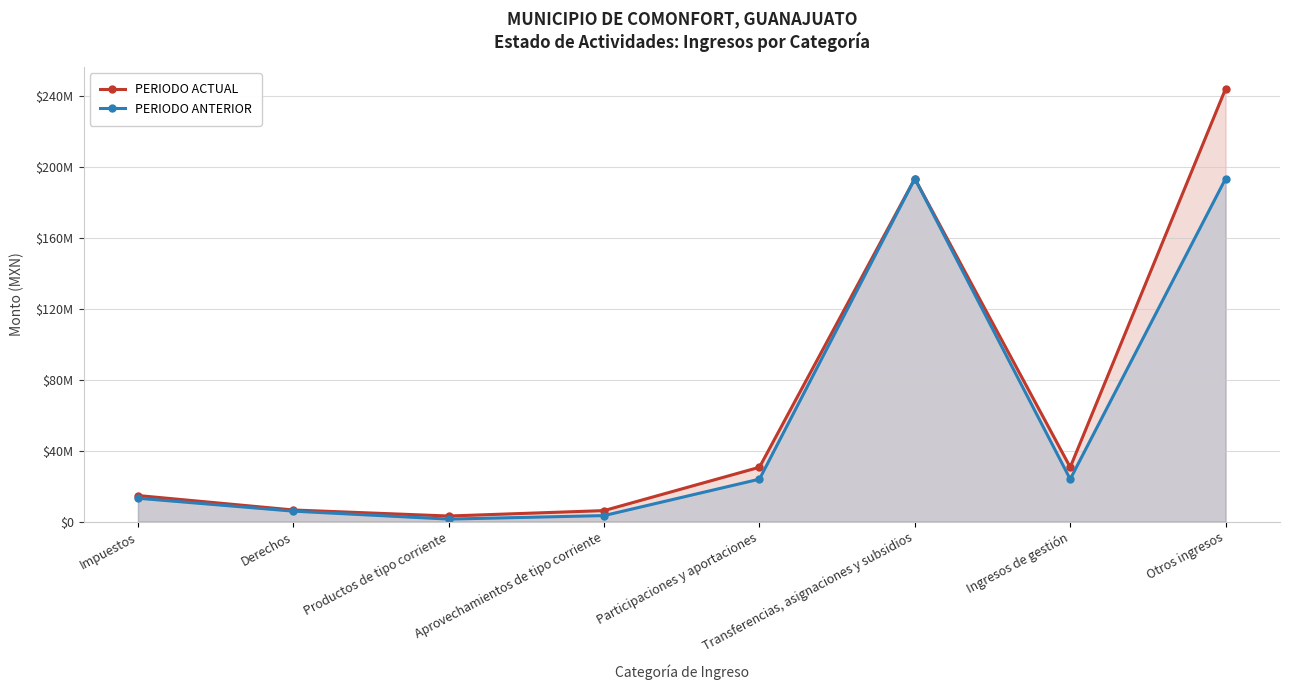

Where is the first local maximum for PERIODO ANTERIOR?

Transferencias, asignaciones y subsidios